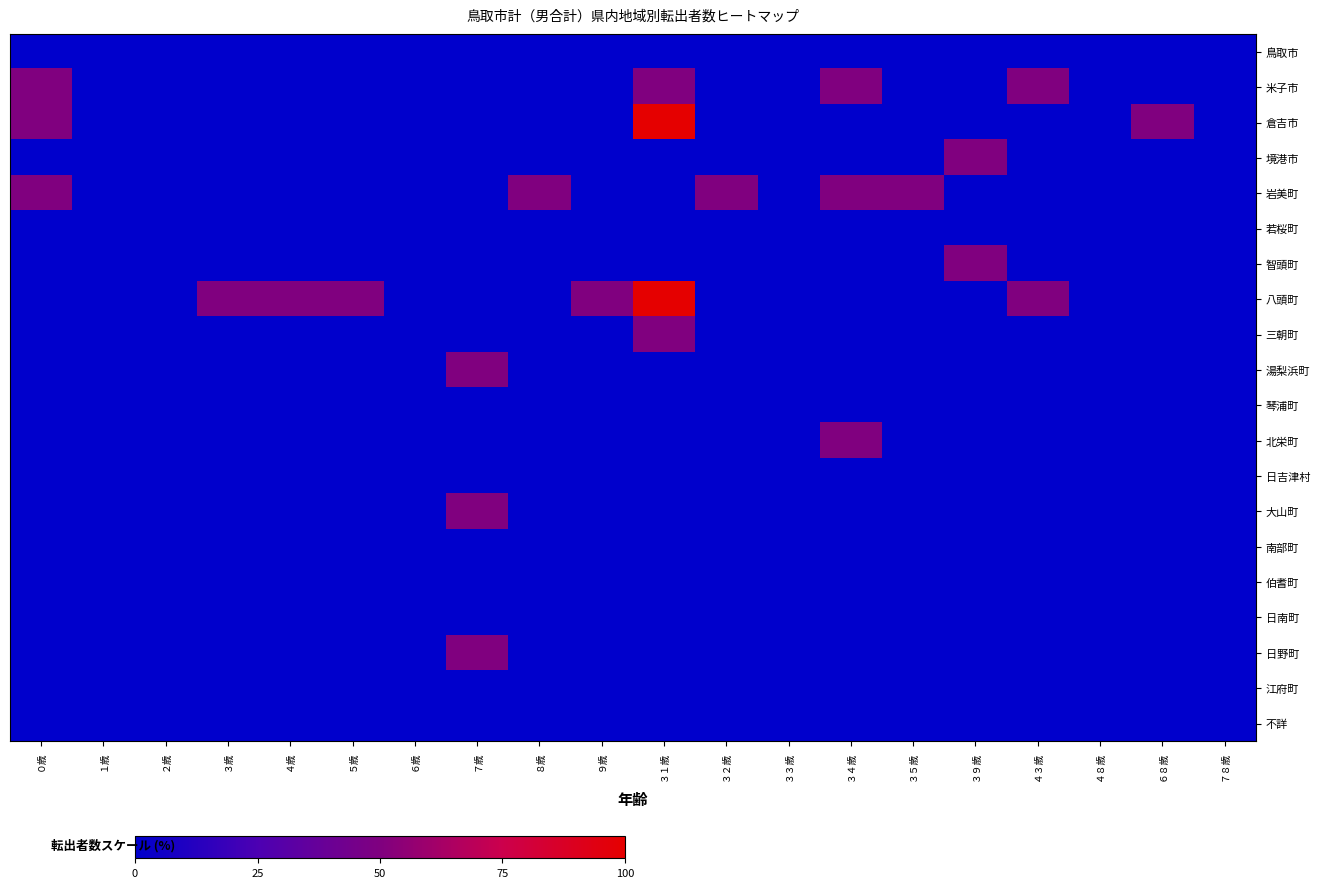

Which series has the largest range (max minus min)?

倉吉市